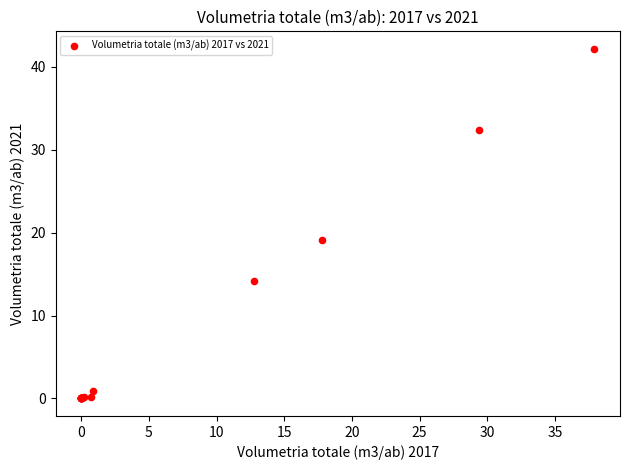

What Y value in the scatter plot is closest to 21?

19.1